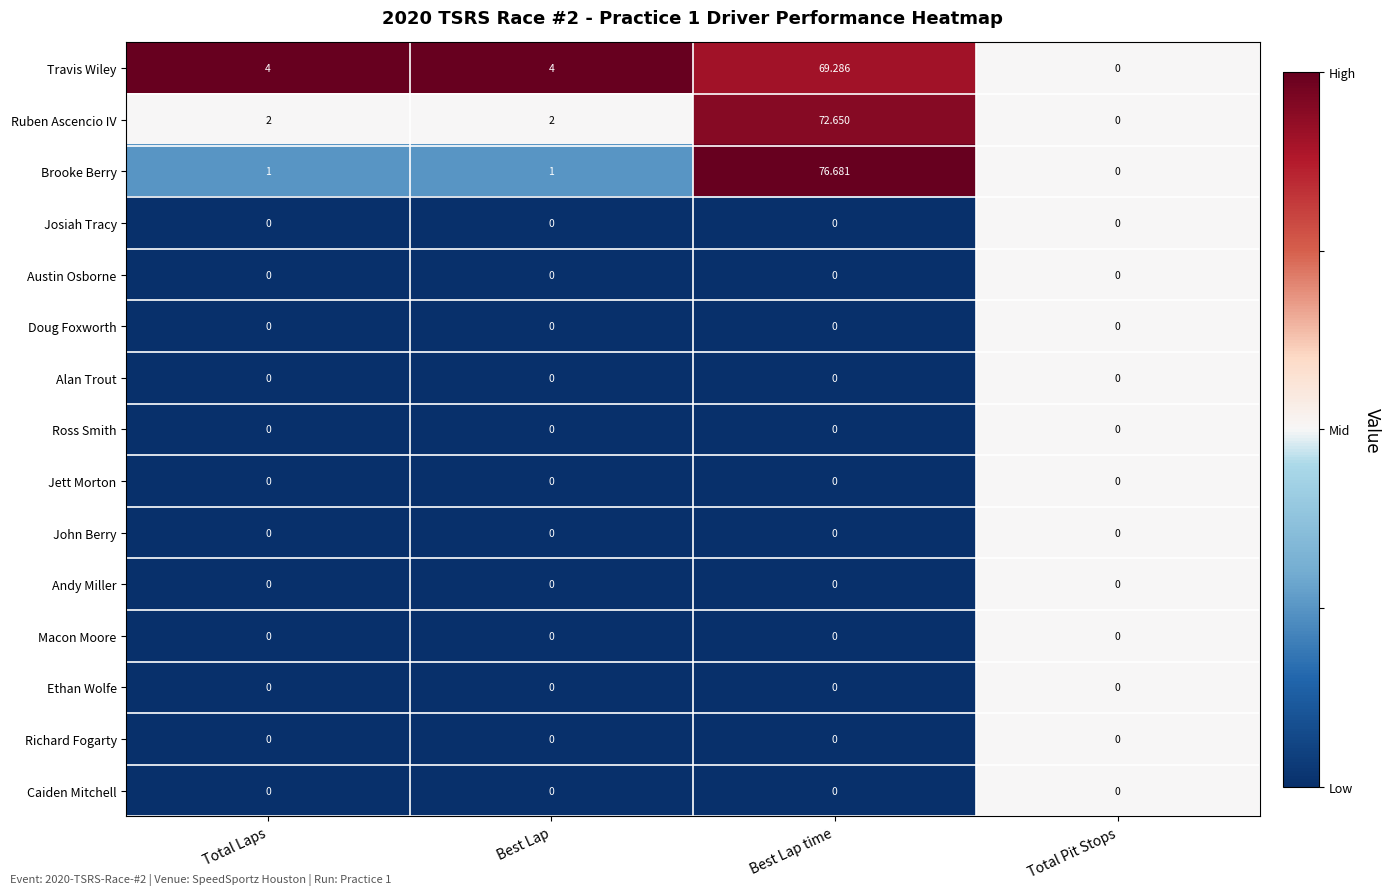

At which category does the chart reach its peak across all series?

Best Lap time